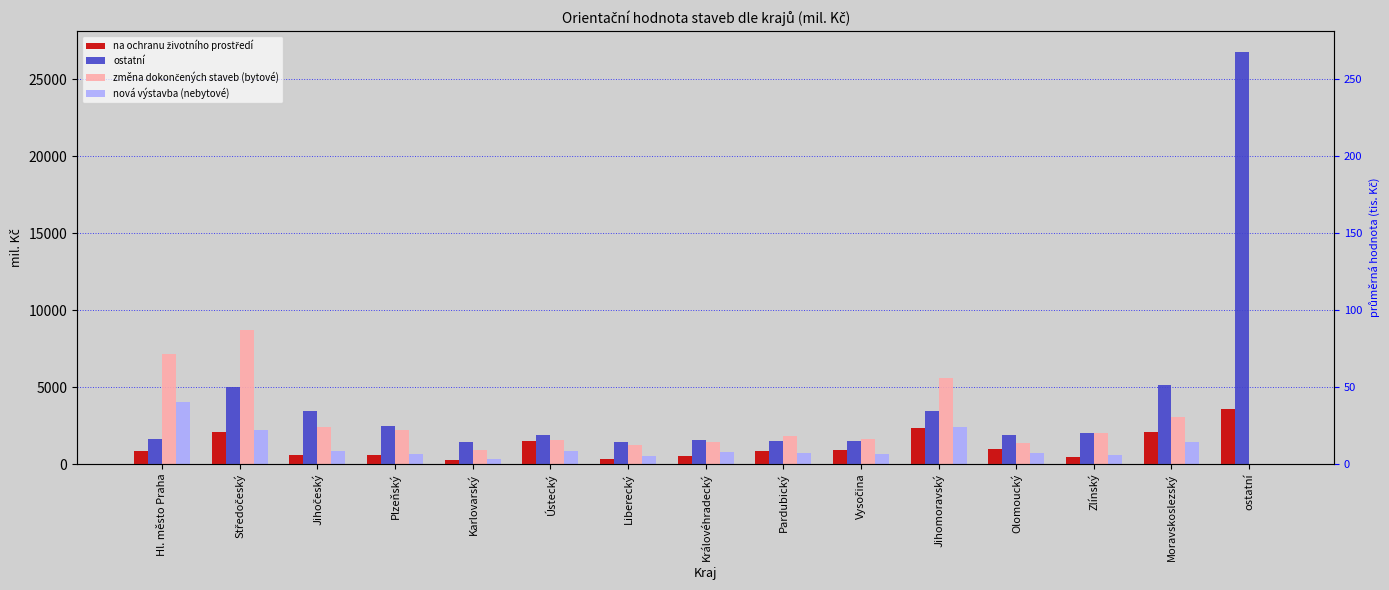

Where does the změna dokončených staveb (bytové) series first go above 1846?

Hl. město Praha